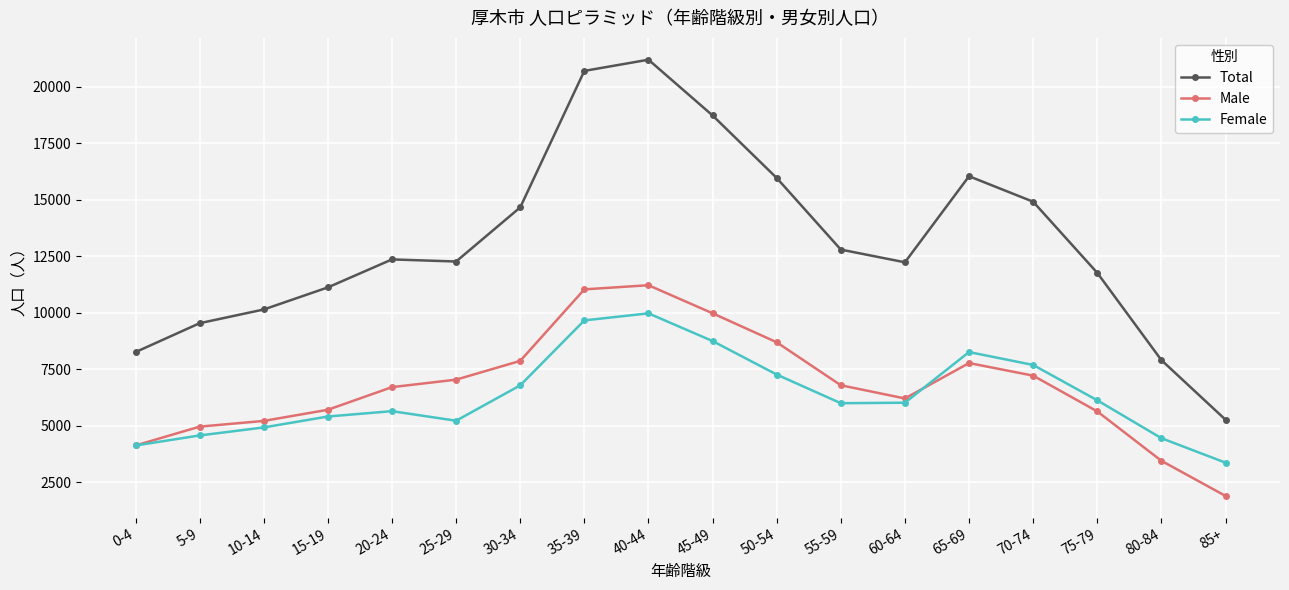

True or false: Total and Female intersect in this chart.

False